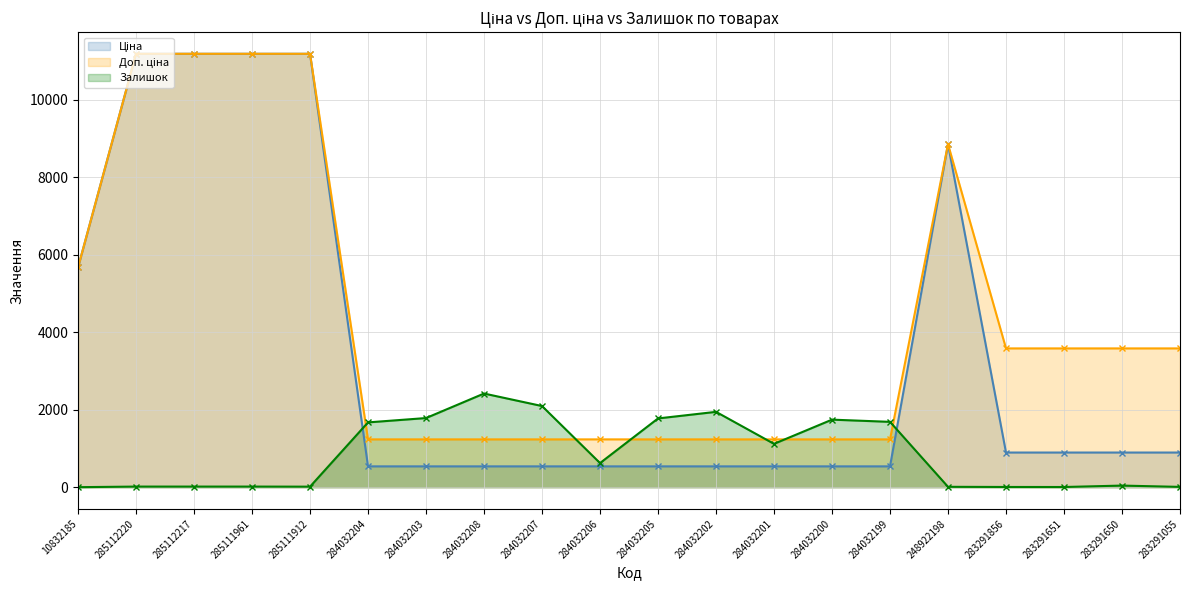

Reading left to right, what are all the values shown in this chart?

Ціна (line): 10832185=5673.8	285112220=11188.2	285112217=11188.2	285111961=11188.2	285111912=11188.2	284032204=539.0	284032203=539.0	284032208=539.0	284032207=539.0	284032206=539.0	284032205=539.0	284032202=539.0	284032201=539.0	284032200=539.0	284032199=539.0	248922198=8856.7	283291856=895.9	283291651=895.9	283291650=895.9	283291055=895.9
Доп. ціна (line): 10832185=5673.8	285112220=11188.2	285112217=11188.2	285111961=11188.2	285111912=11188.2	284032204=1235.4	284032203=1235.4	284032208=1235.4	284032207=1235.4	284032206=1235.4	284032205=1235.4	284032202=1235.4	284032201=1235.4	284032200=1235.4	284032199=1235.4	248922198=8856.7	283291856=3583.6	283291651=3583.6	283291650=3583.6	283291055=3583.6
Залишок (line): 10832185=2.0	285112220=17.0	285112217=17.0	285111961=17.0	285111912=15.0	284032204=1674.0	284032203=1786.0	284032208=2419.0	284032207=2096.0	284032206=624.0	284032205=1776.0	284032202=1946.0	284032201=1120.0	284032200=1745.0	284032199=1688.0	248922198=11.0	283291856=7.0	283291651=6.0	283291650=43.0	283291055=9.0